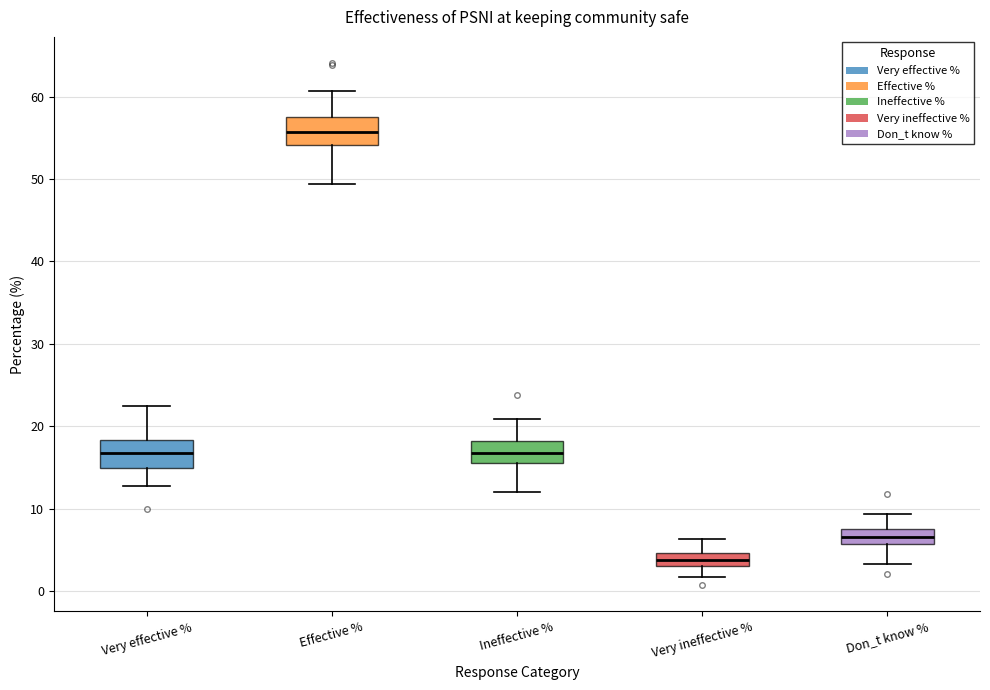

Reading left to right, transcribe this box plot: for each box, give where its median line is, the range the box spans, and where its two whiskers end, as read against the y-axis. The values are not printed on the chart, so give them approximately, as read against the axis.

Very effective %: median 17, box 15 to 18, whiskers 13 to 23
Effective %: median 56, box 54 to 57, whiskers 49 to 61
Ineffective %: median 17, box 16 to 18, whiskers 12 to 21
Very ineffective %: median 4, box 3 to 5, whiskers 2 to 6
Don_t know %: median 7, box 6 to 8, whiskers 3 to 9